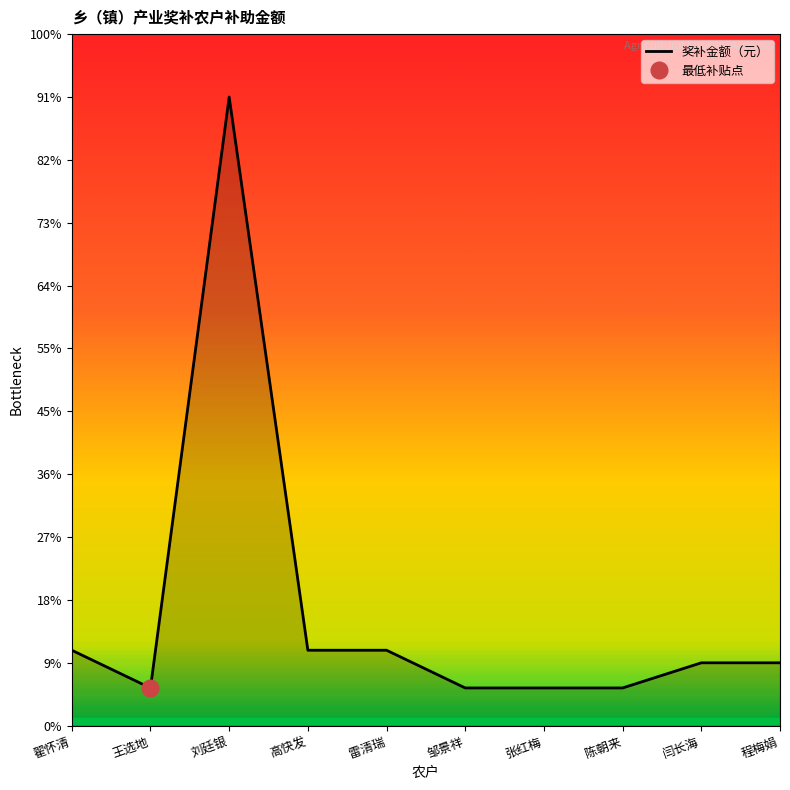

What is the difference between the second highest and minimum values?

300